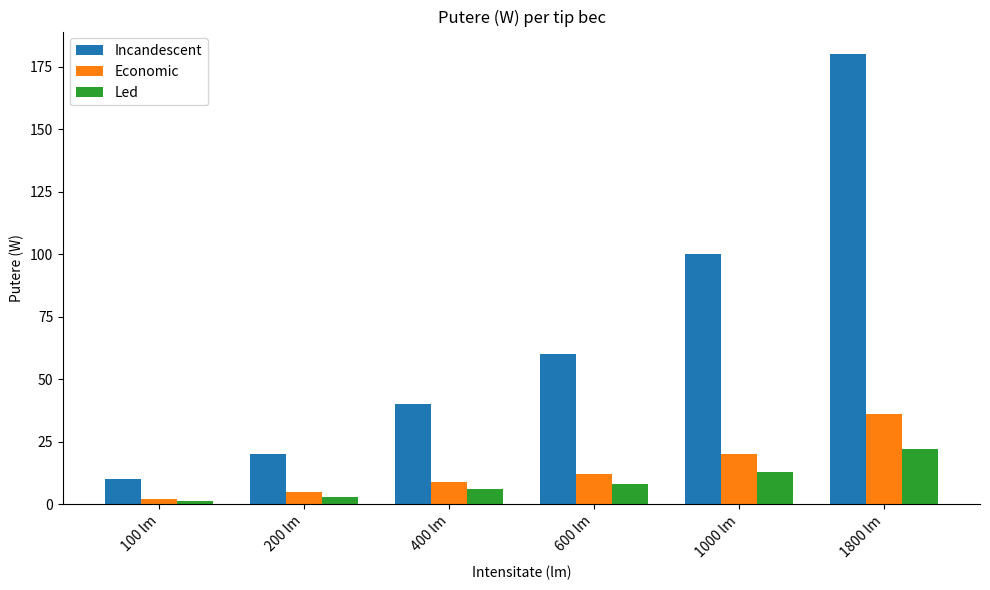

Which series changed the most between 200 lm and 1800 lm?

Incandescent